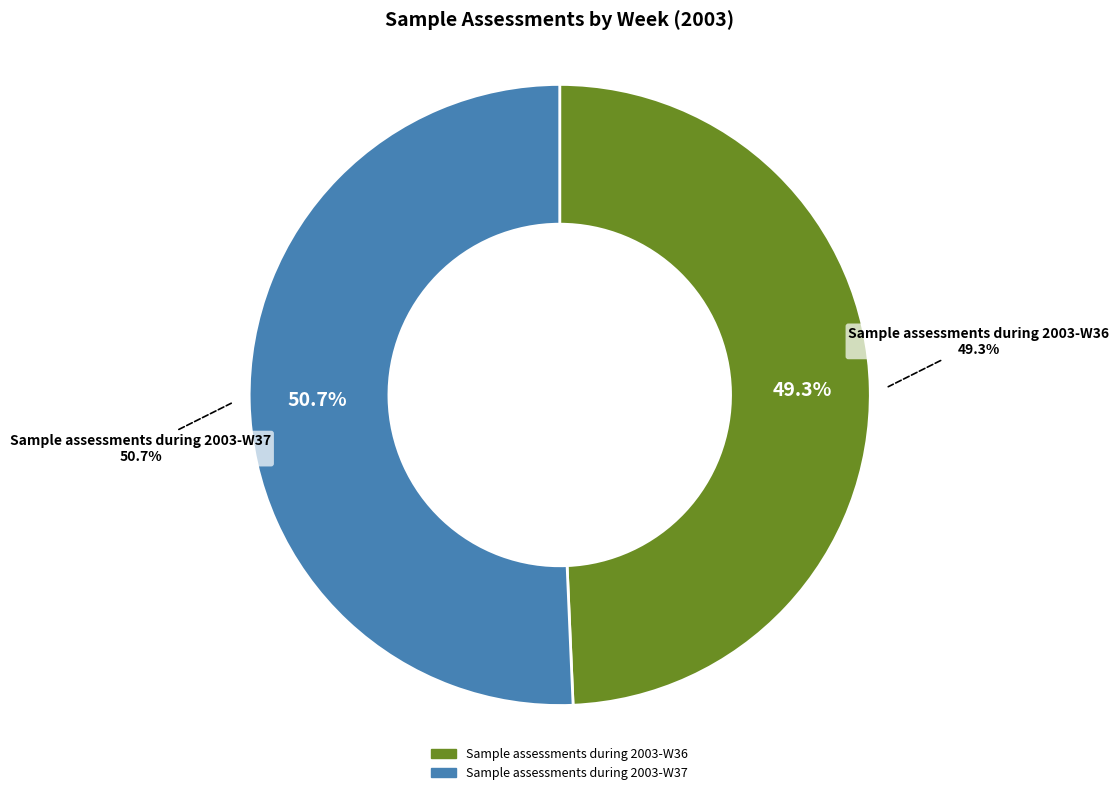

Rank the categories by value from lowest to highest.

Sample assessments during 2003-W36, Sample assessments during 2003-W37